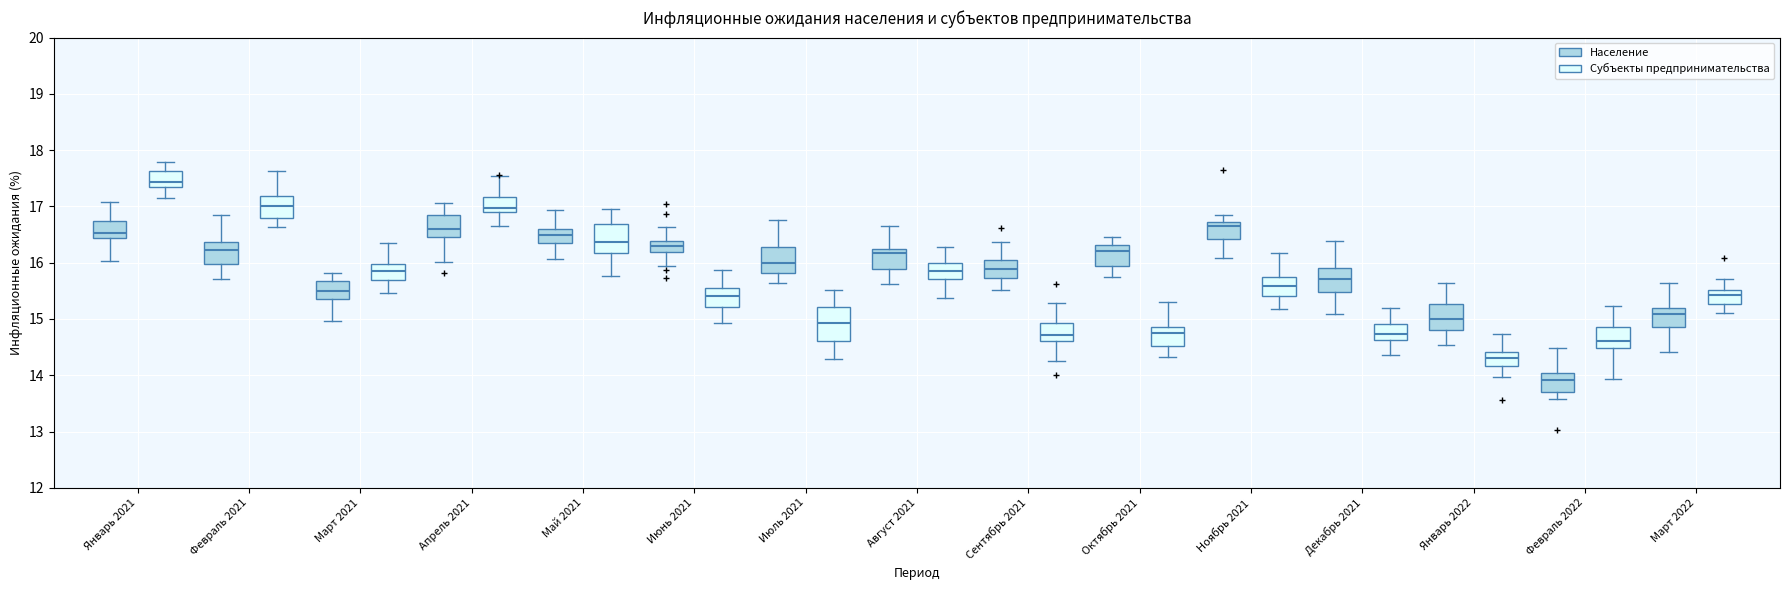

Which box has the highest median line?

Январь 2021 (Субъекты предпринимательства)